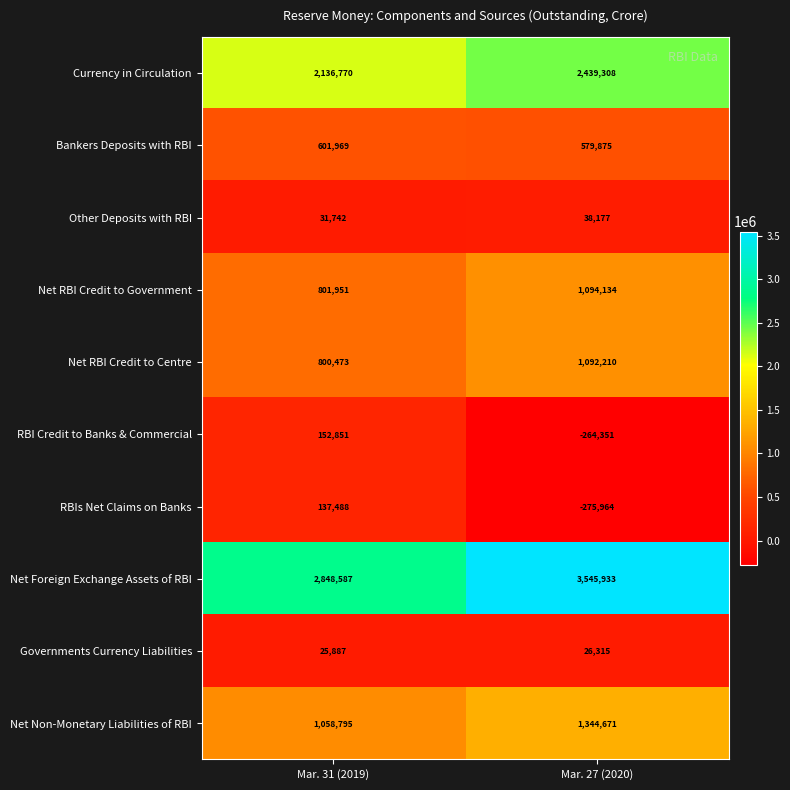

Read the Other Deposits with RBI value at Mar. 27 (2020).

38177